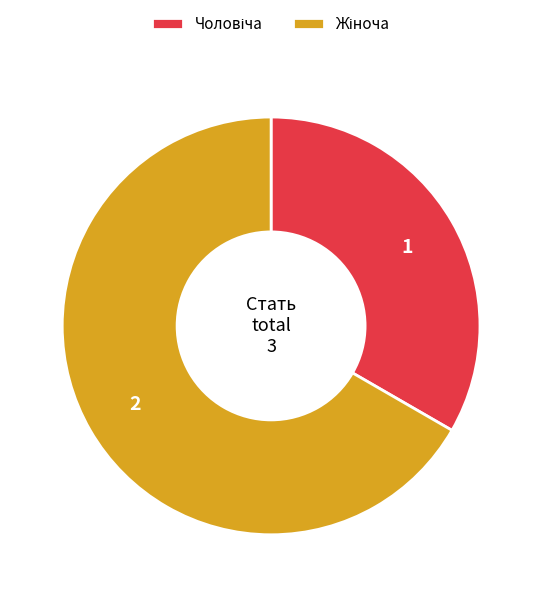

True or false: Жіноча accounts for 67% of the total.

True